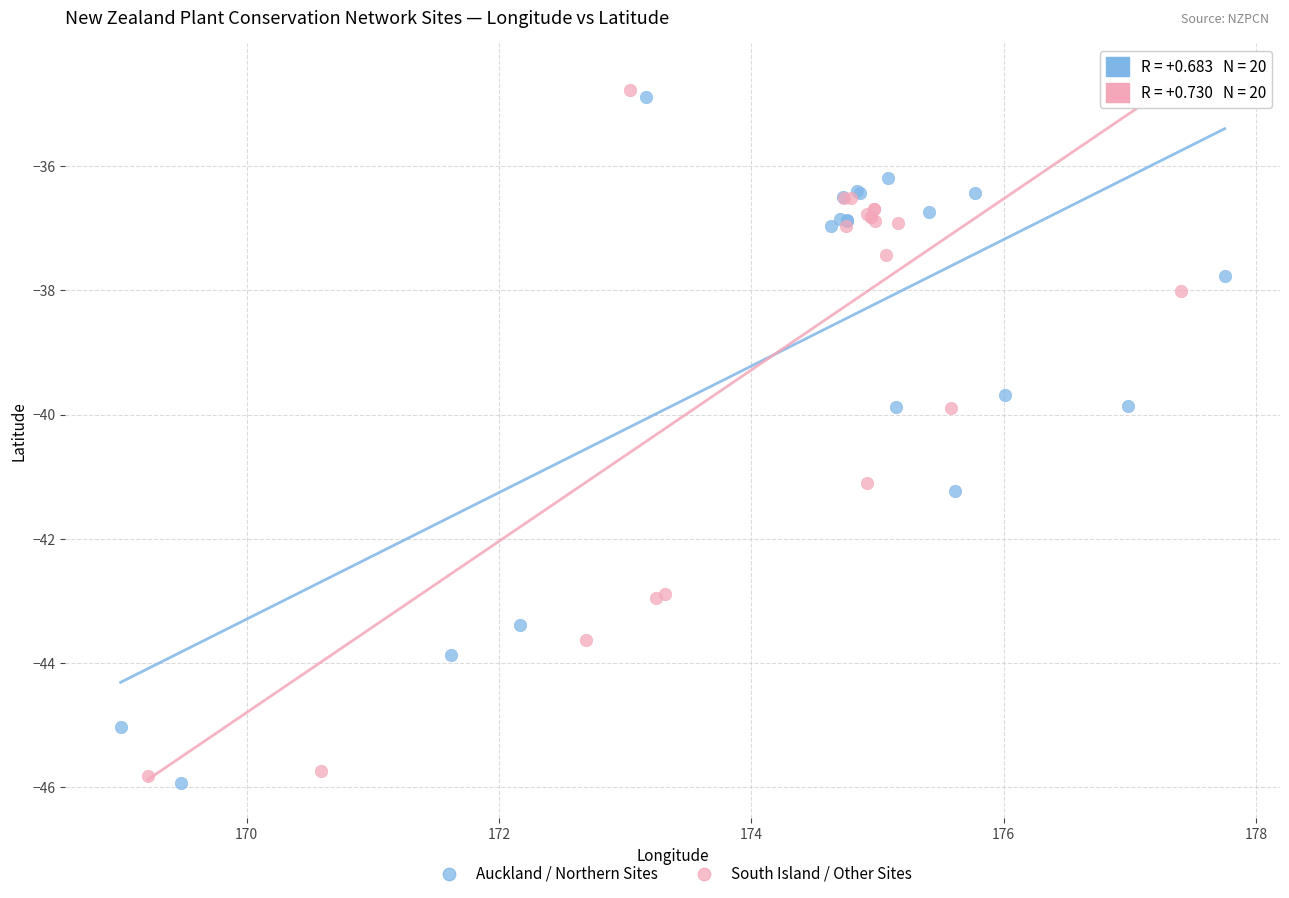

Which series reaches the minimum Y coordinate?

Auckland / Northern Sites